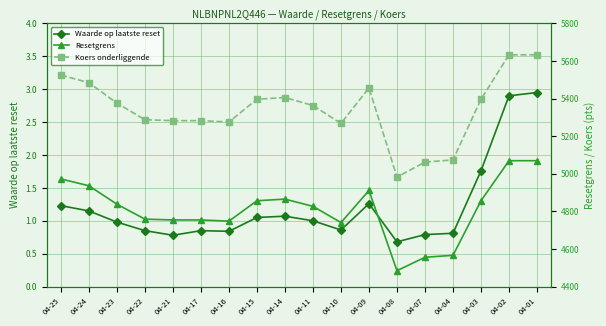

Which label corresponds to the largest value in the chart?

04-02